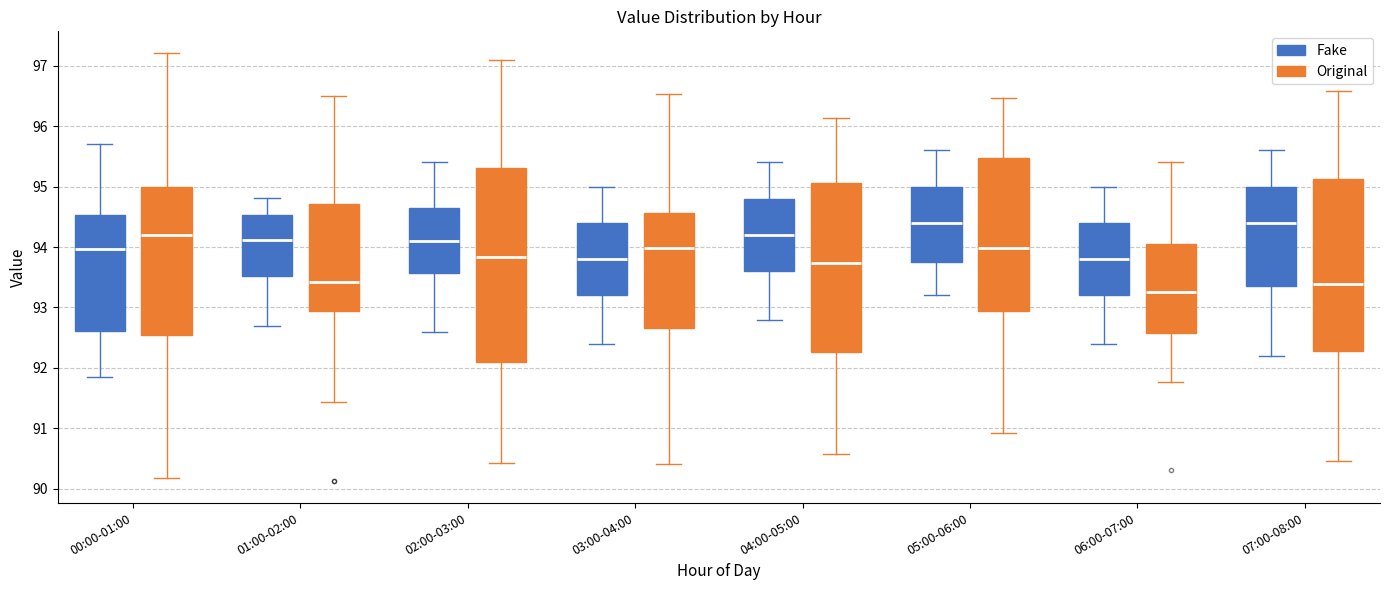

Which box's median line is the lowest?

06:00-07:00 (Original)